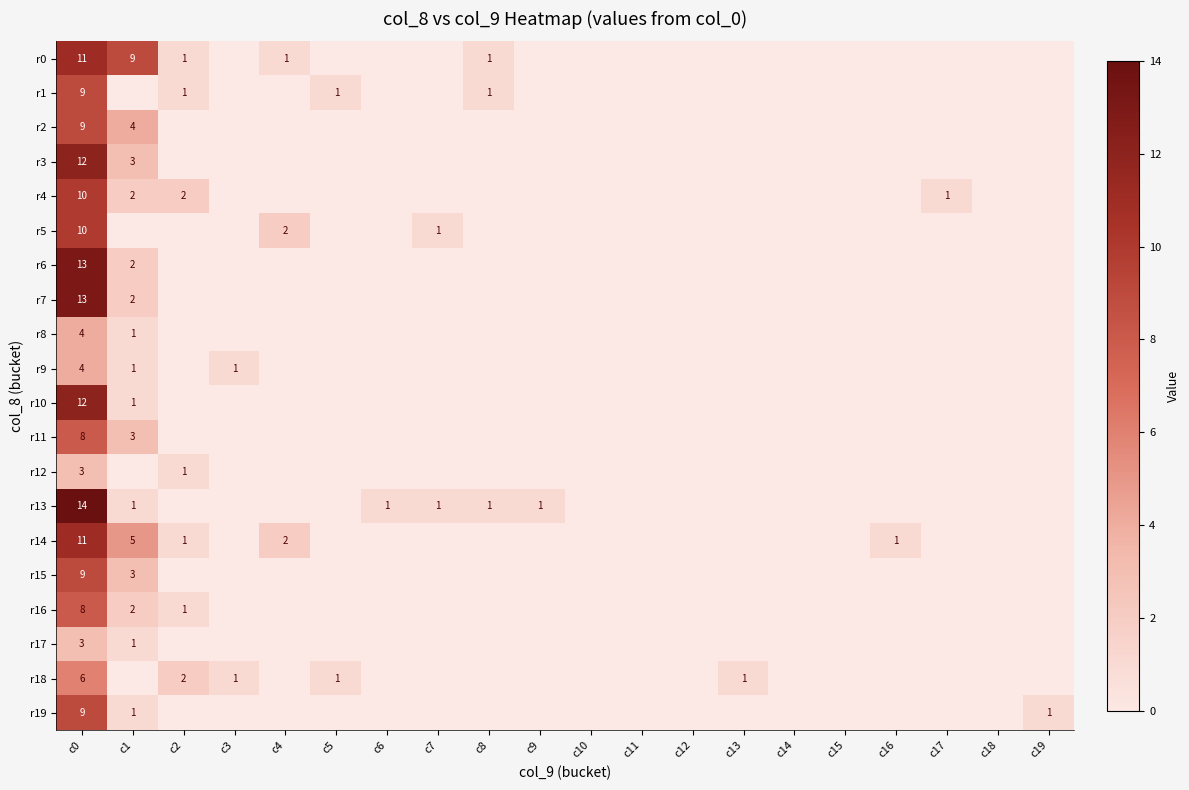

What is the highest value of the r17 series?

3